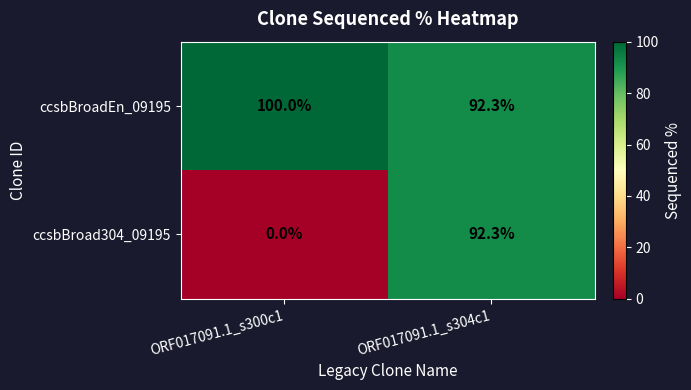

At which label is ccsbBroadEn_09195 closest to 96?

ORF017091.1_s304c1